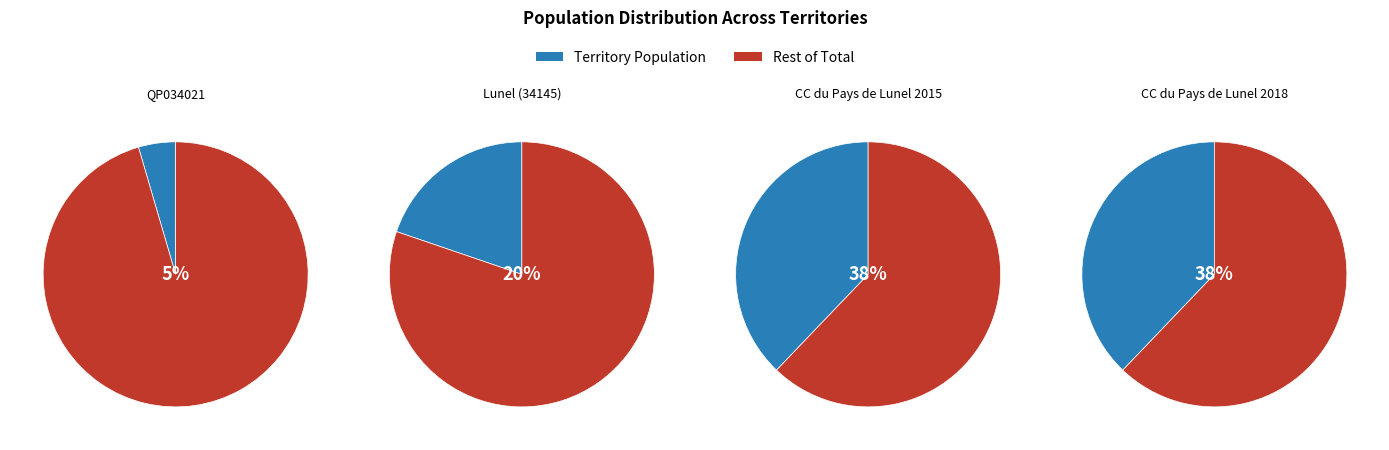

Does CC du Pays de Lunel 2018 represent more than half of the total?

No